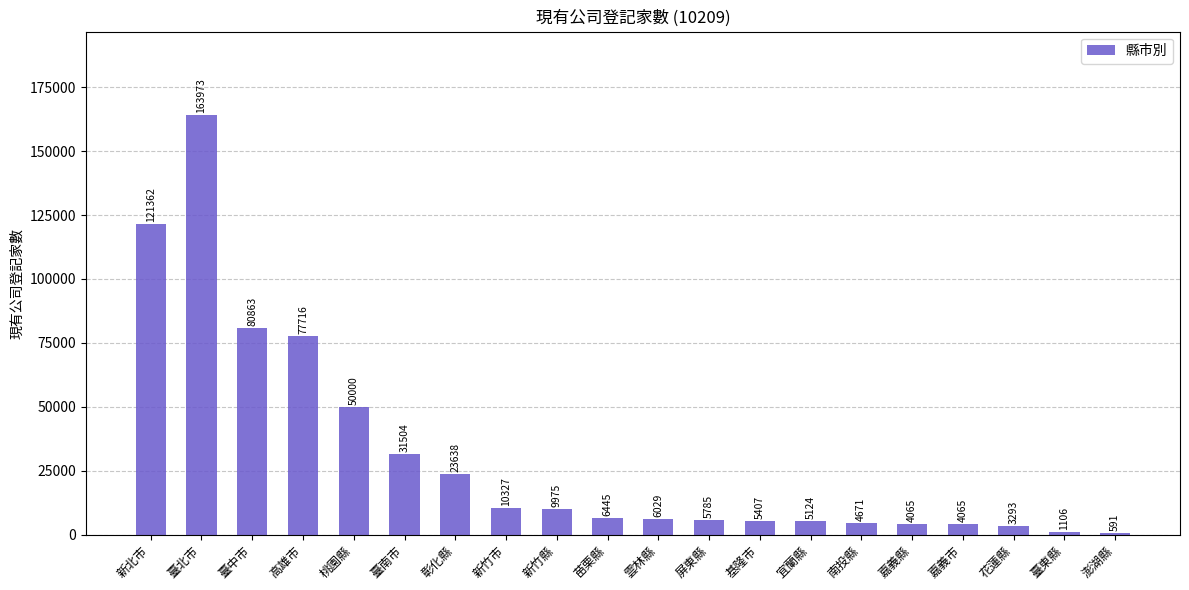

Reading left to right, extract all data points from this chart.

新北市=121362	臺北市=163973	臺中市=80863	高雄市=77716	桃園縣=50000	臺南市=31504	彰化縣=23638	新竹市=10327	新竹縣=9975	苗栗縣=6445	雲林縣=6029	屏東縣=5785	基隆市=5407	宜蘭縣=5124	南投縣=4671	嘉義縣=4065	嘉義市=4065	花蓮縣=3293	臺東縣=1106	澎湖縣=591